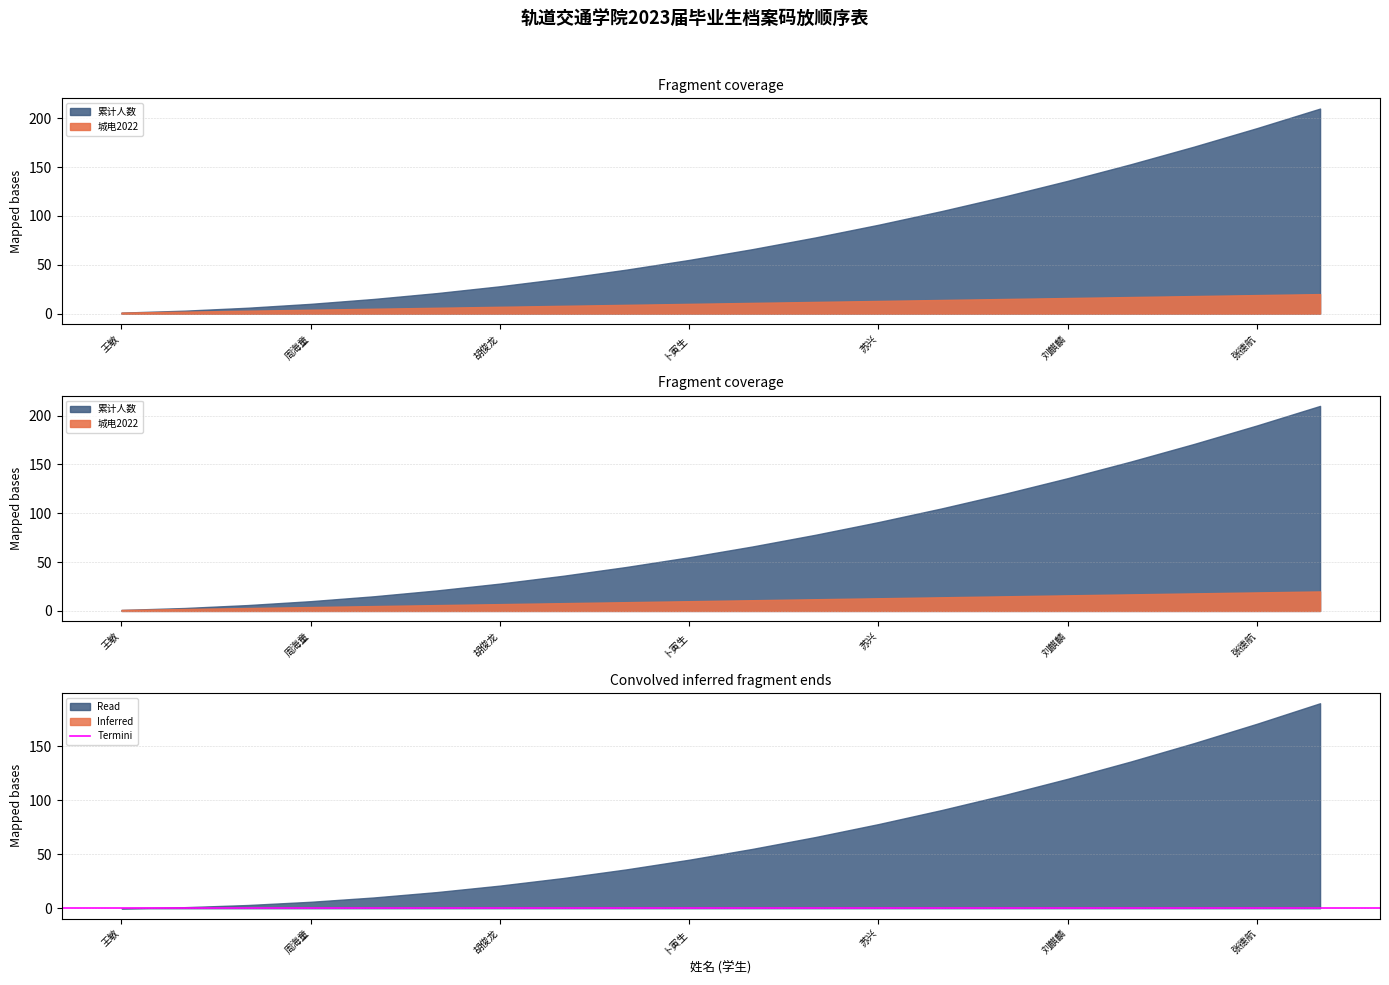

At which category is the sum across all series the highest?

黄郑辉